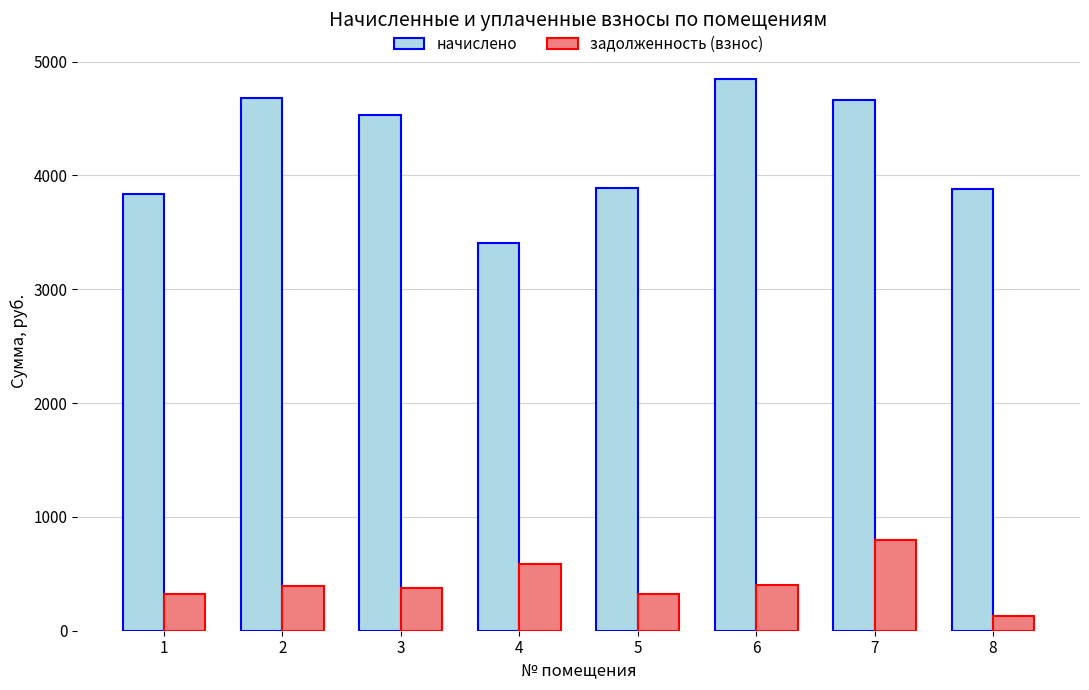

Is the value of начислено at 2 greater than the value of задолженность (взнос) at 7?

Yes